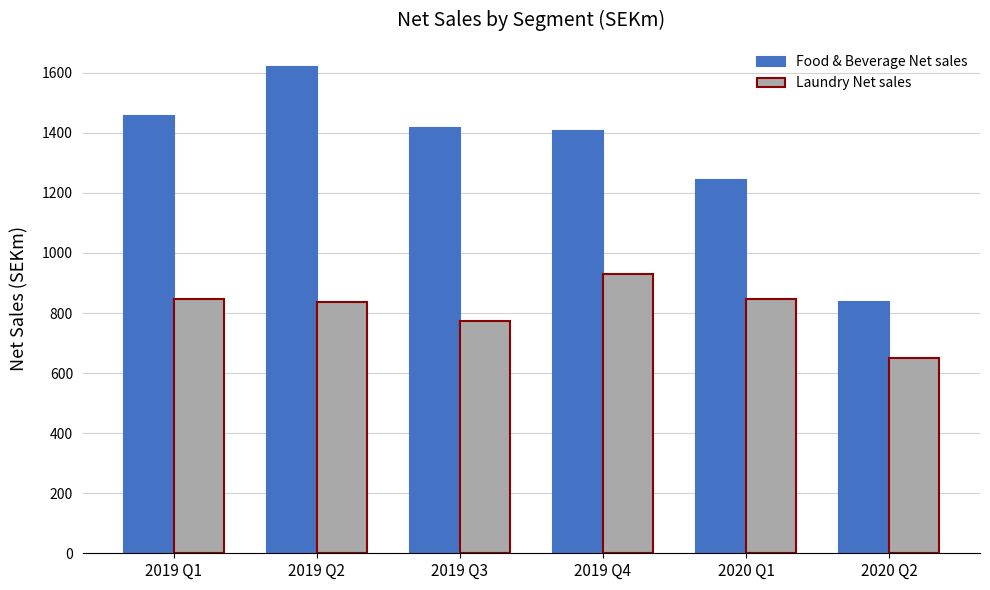

How many series are shown in this chart?

2